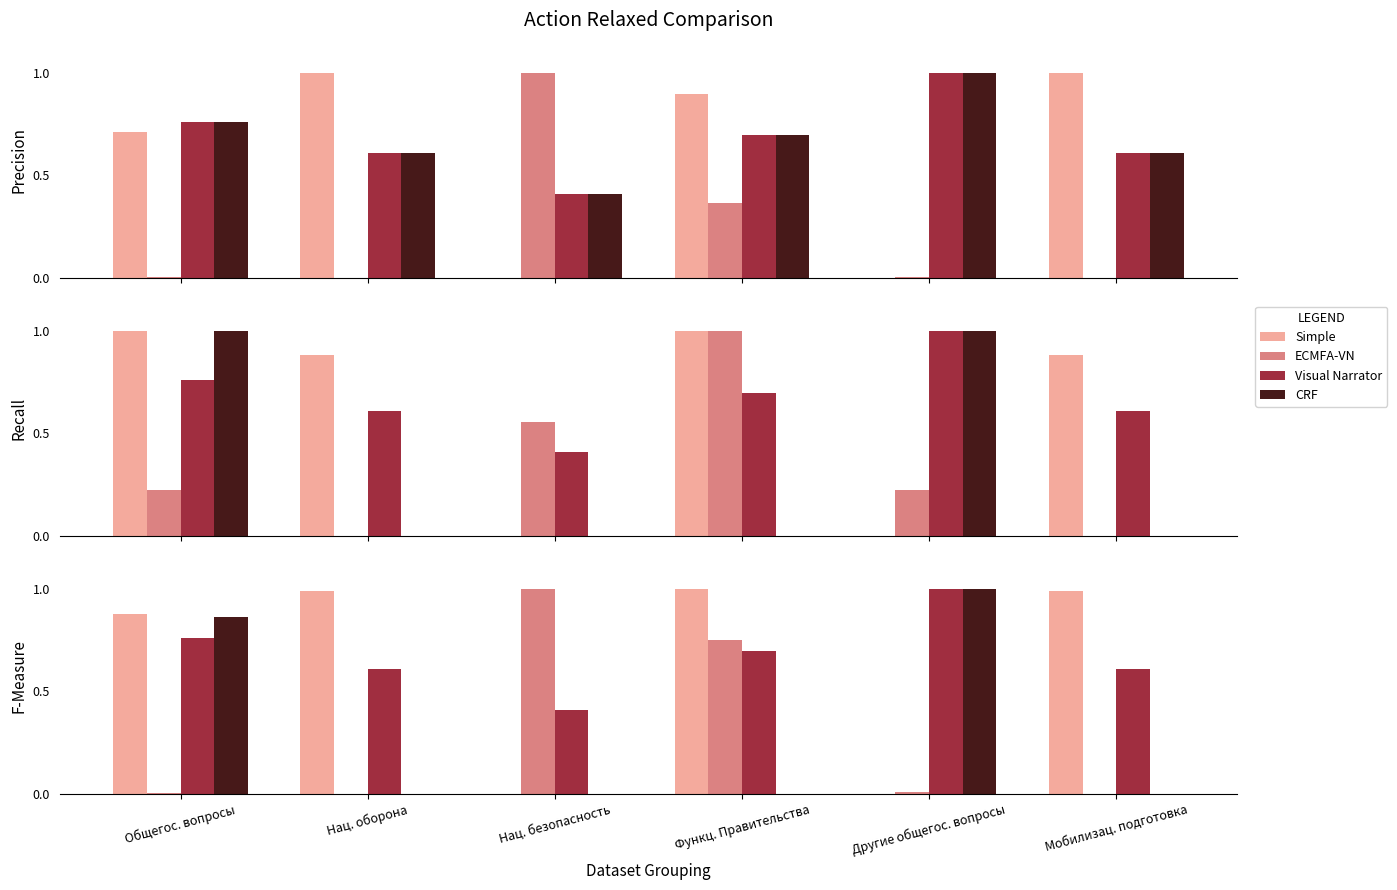

True or false: CRF has a value of 0.4 at Мобилизац. подготовка.

False